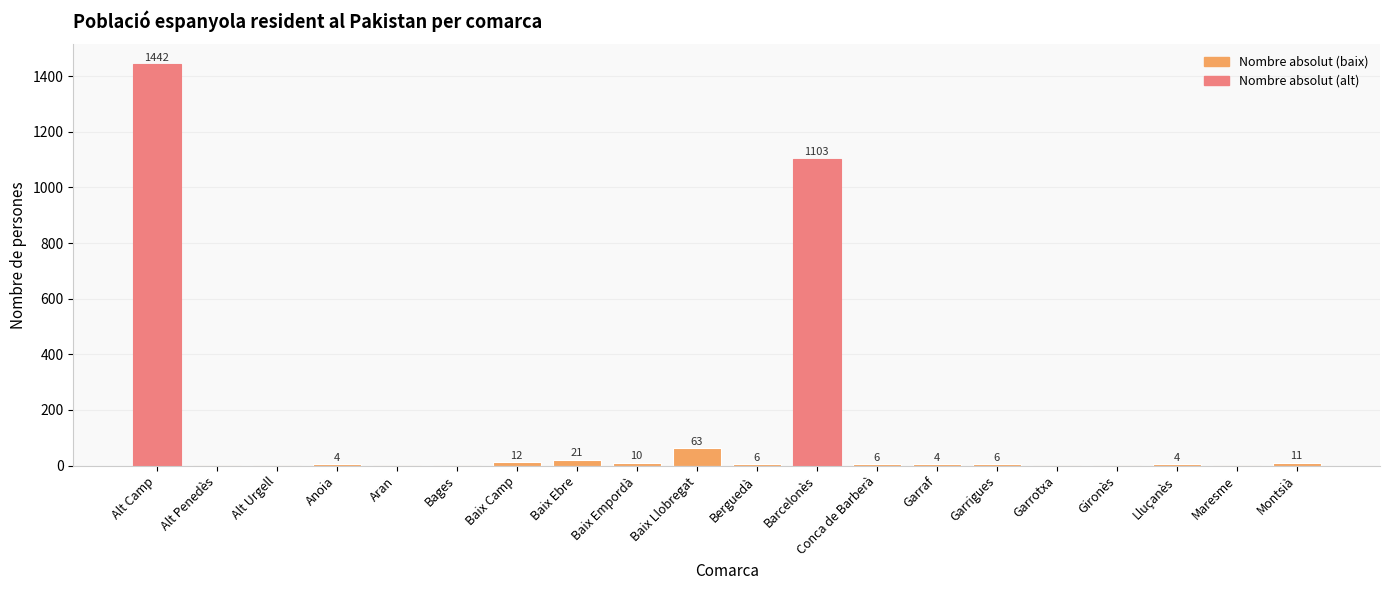

True or false: the data shows 6 at Berguedà.

True